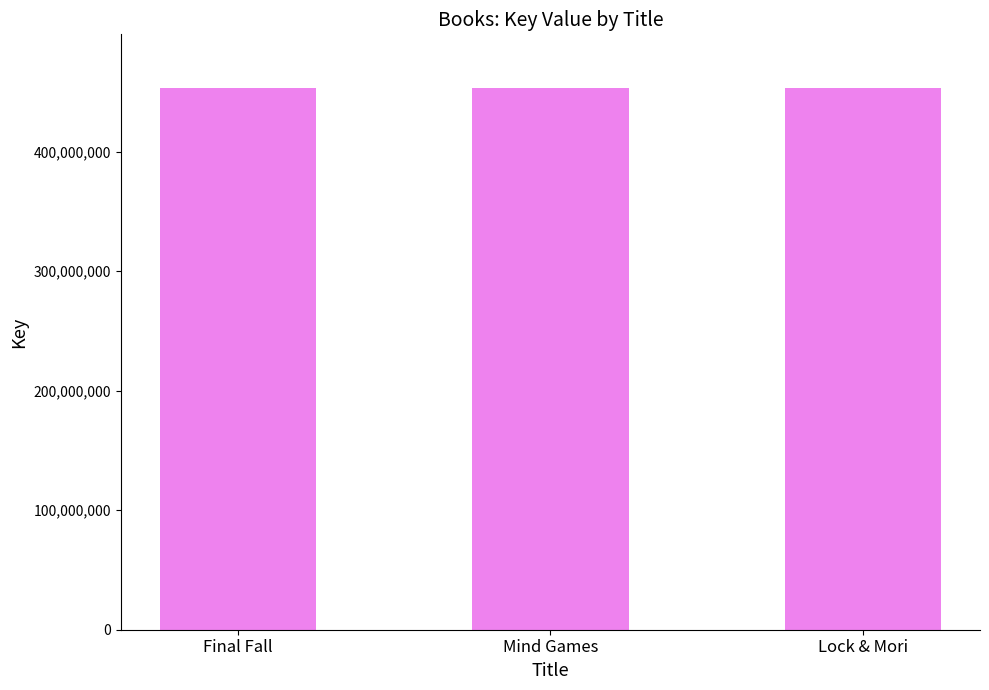

Are the bars horizontal?

No